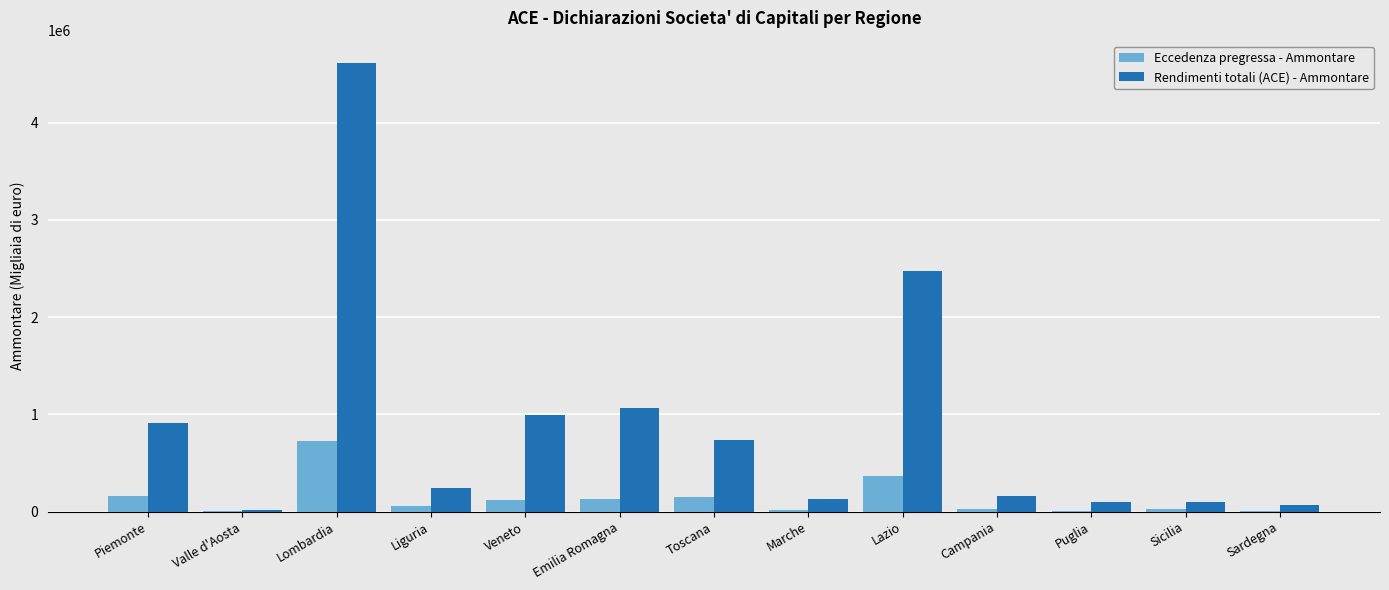

What is the spread (max minus min) of values at Lombardia?

3888883